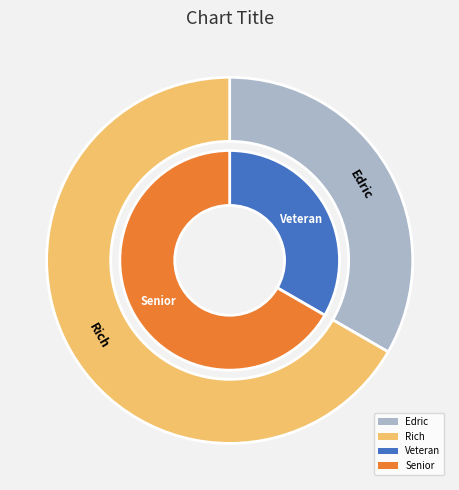

How many segments does this pie chart have?

2